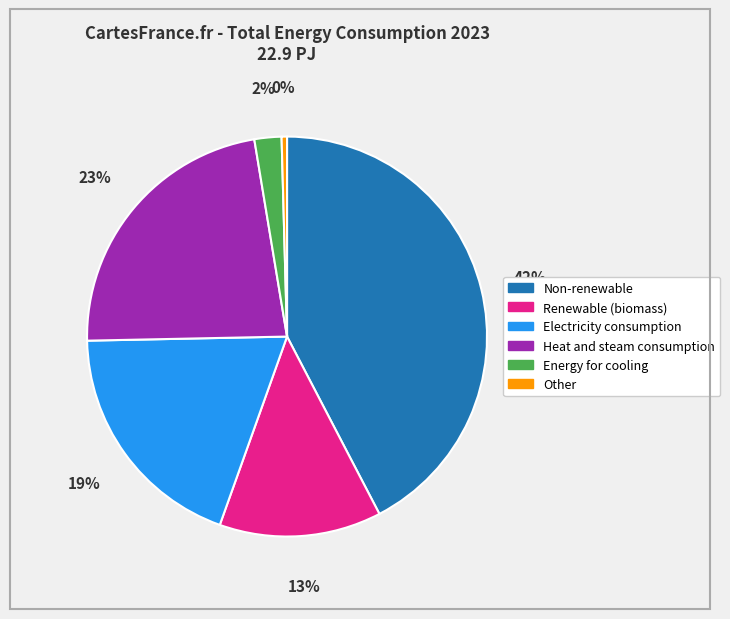

Is it true that Electricity consumption is 5% of the pie?

False